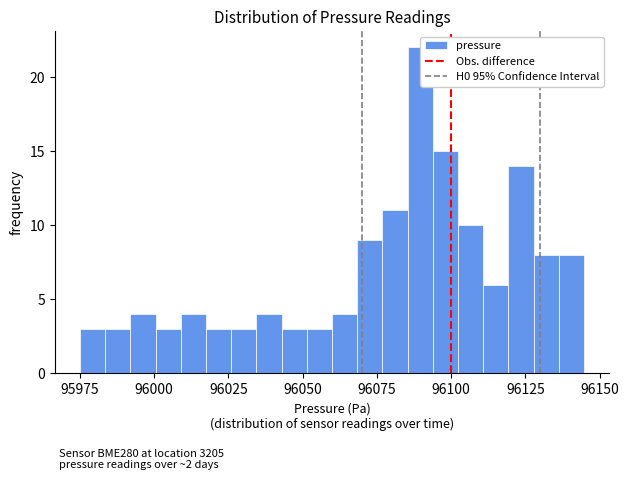

Read against the x-axis, roughly where is the centre of the tallest bar?

96090